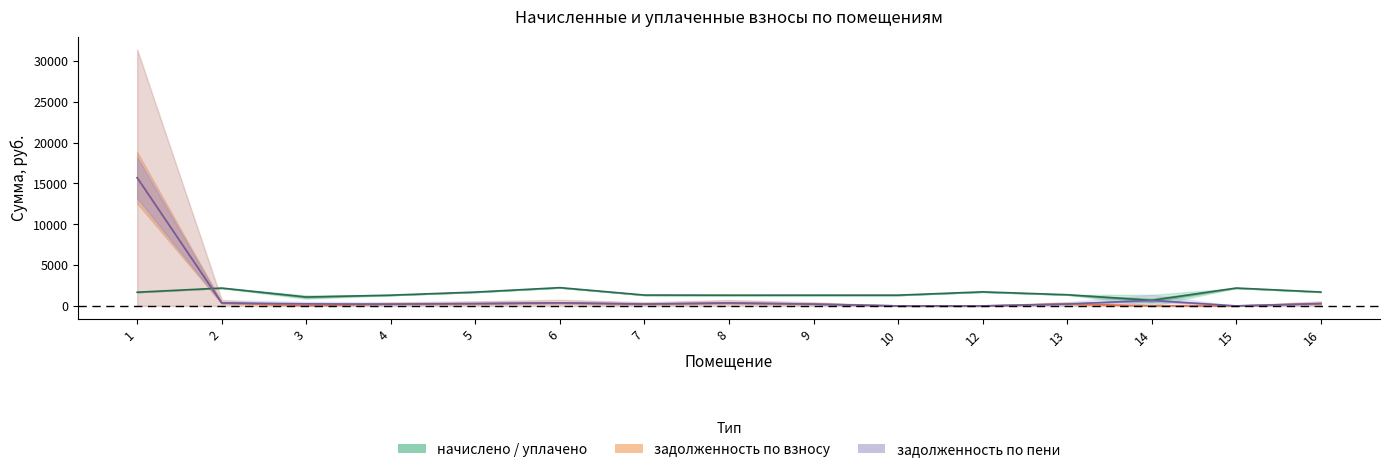

True or false: задолженность_пени and задолженность_взнос intersect in this chart.

False